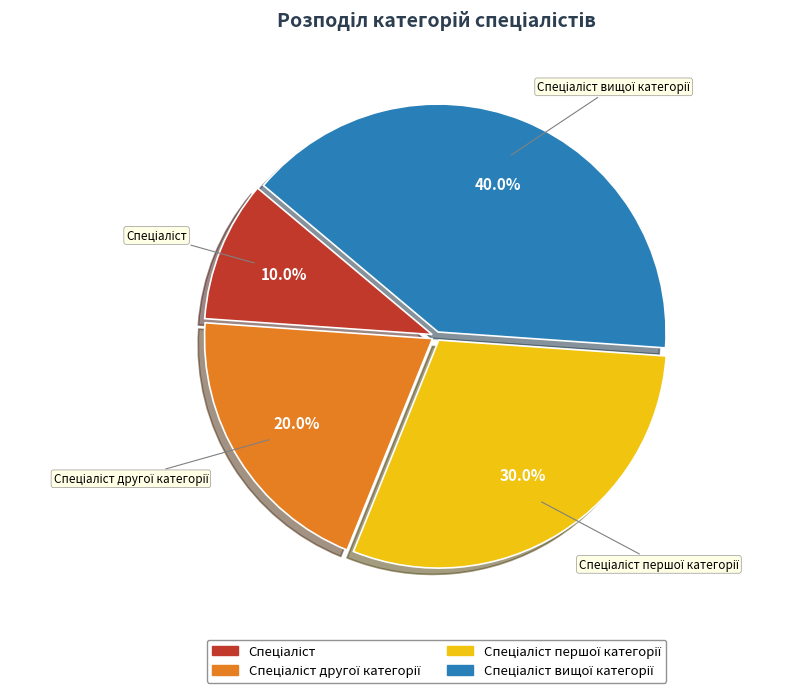

Does any single category account for the majority?

No